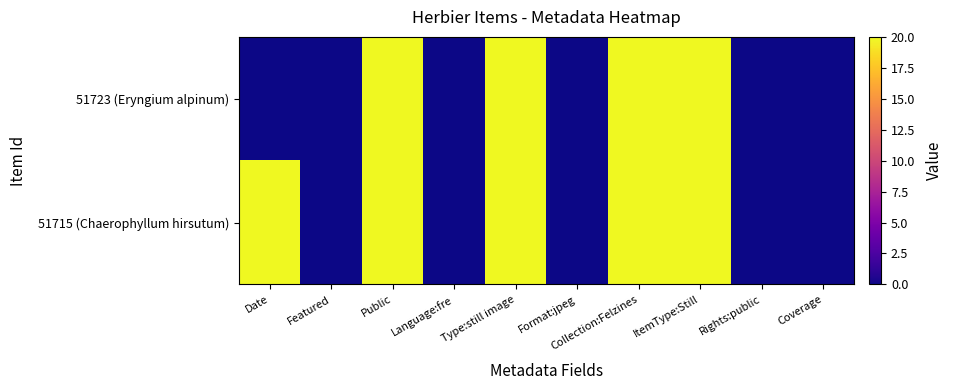

How many distinct data groups are displayed?

2